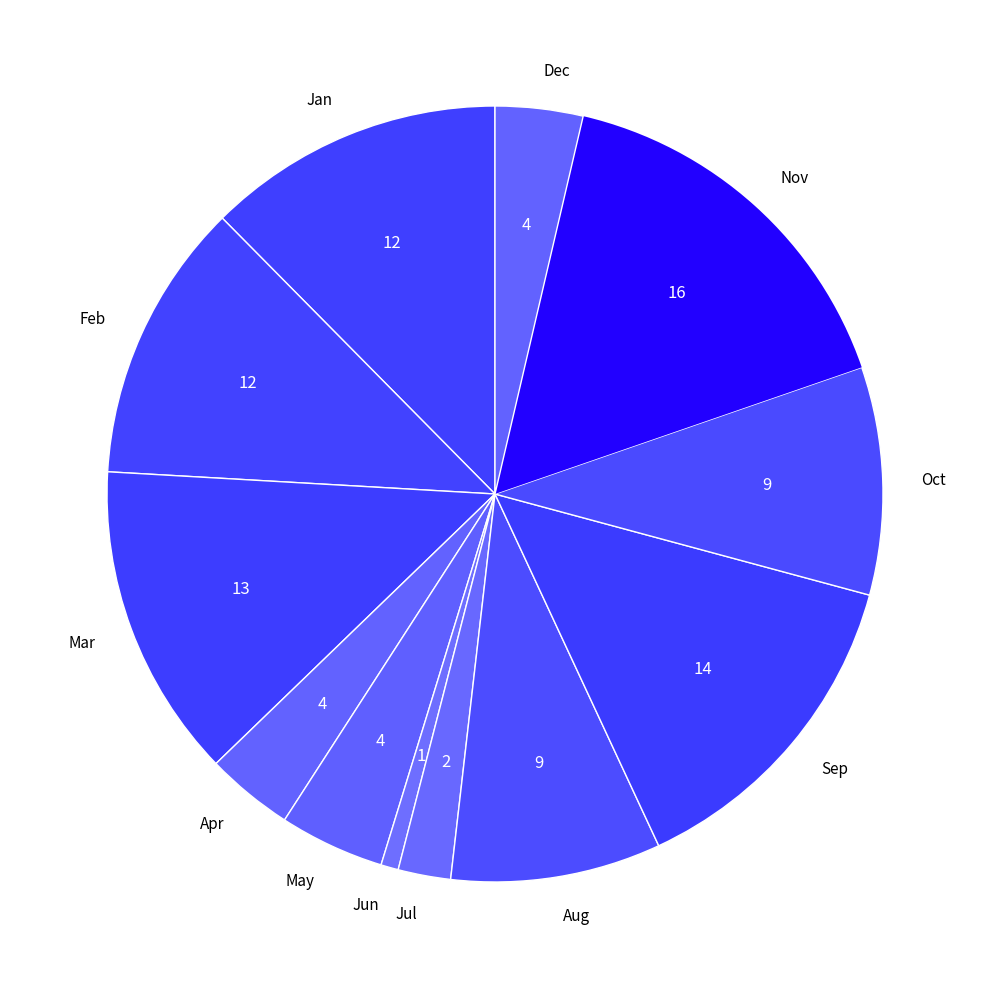

Is Sep the majority of the pie?

No